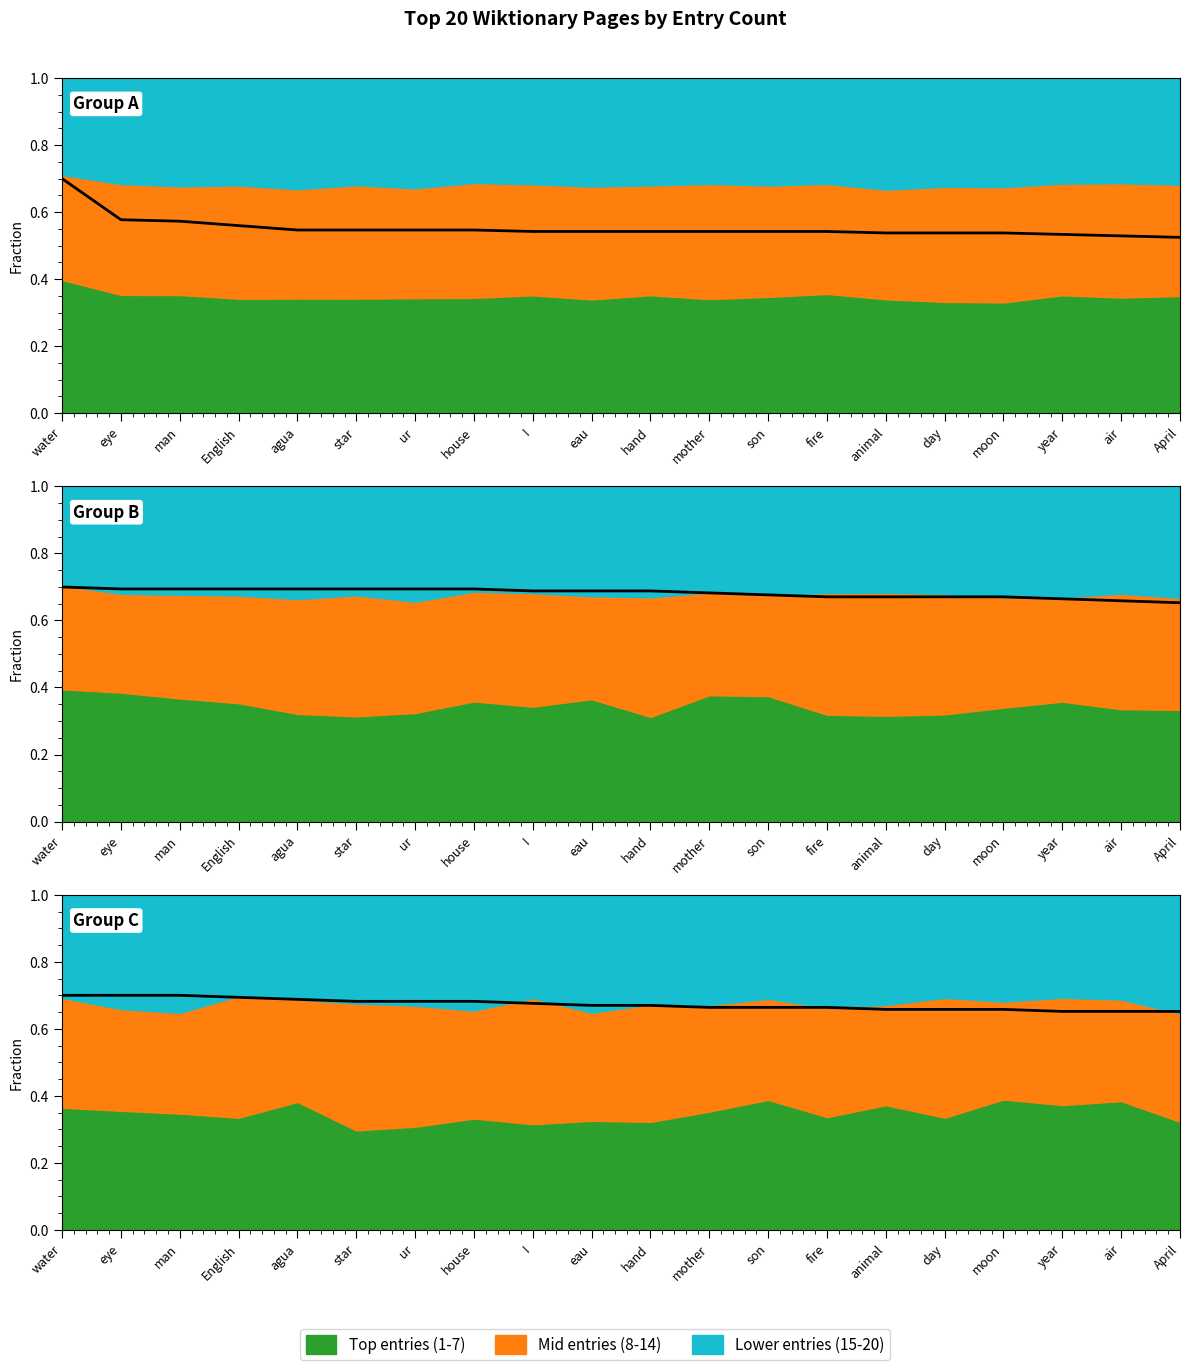

Rank the categories by Top entries (1-7) value from lowest to highest.

April, air, year, animal, day, moon, I, eau, hand, mother, son, fire, agua, star, ur, house, English, man, eye, water